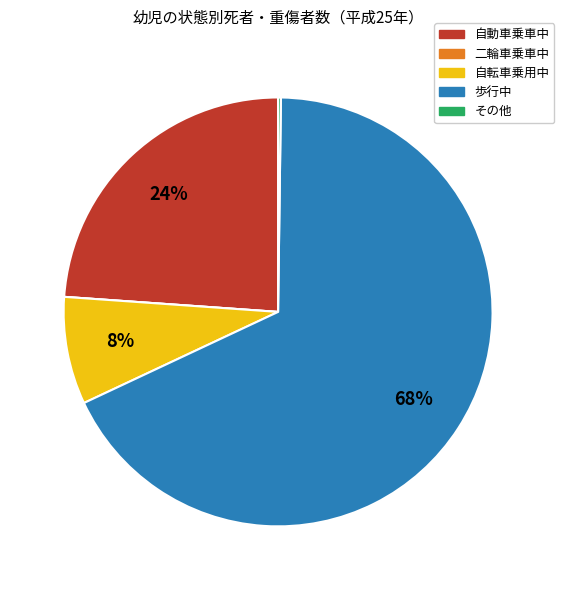

Which slice is the largest?

歩行中